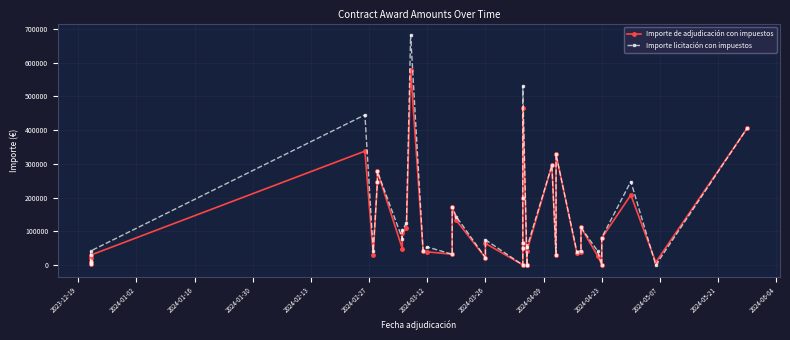

True or false: Importe licitación con impuestos has more than 1 points higher than both neighbors.

True